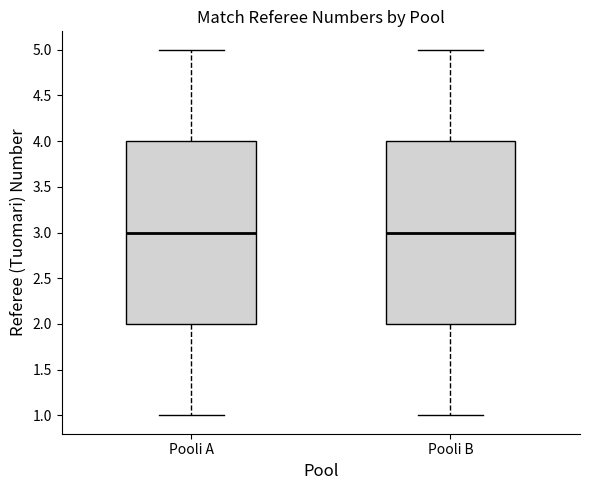

Reading left to right, read every box against the y-axis: the position of its median line, the range the box covers, and the ends of its whiskers. The values are not printed on the chart, so give them approximately, as read against the axis.

Pooli A: median 3, box 2 to 4, whiskers 1 to 5
Pooli B: median 3, box 2 to 4, whiskers 1 to 5